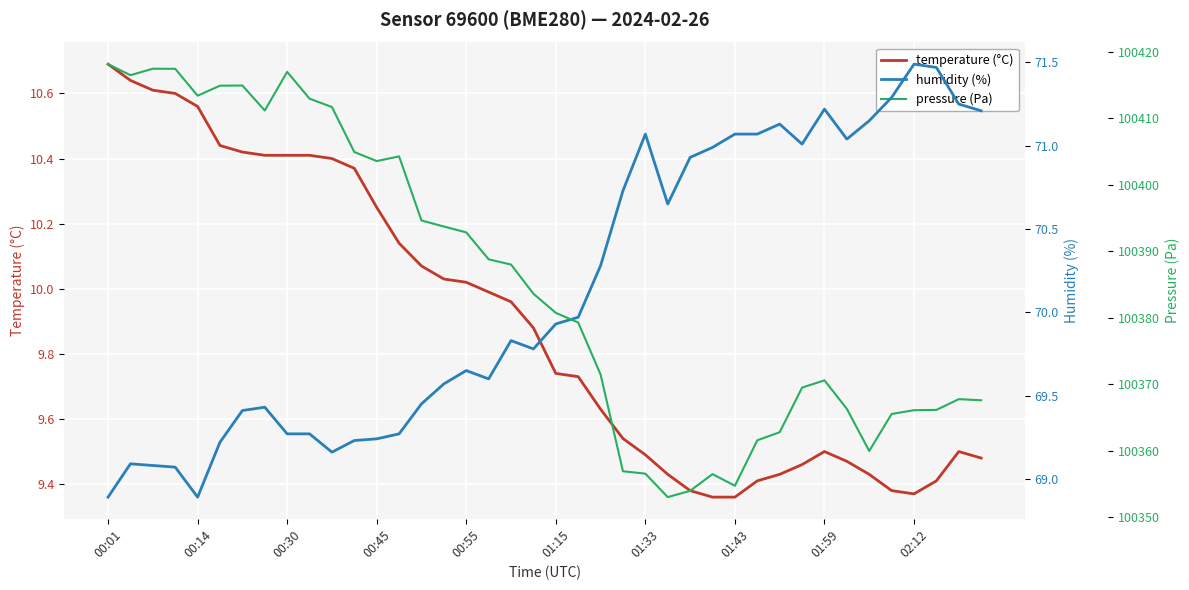

How many lines are shown in the chart?

3